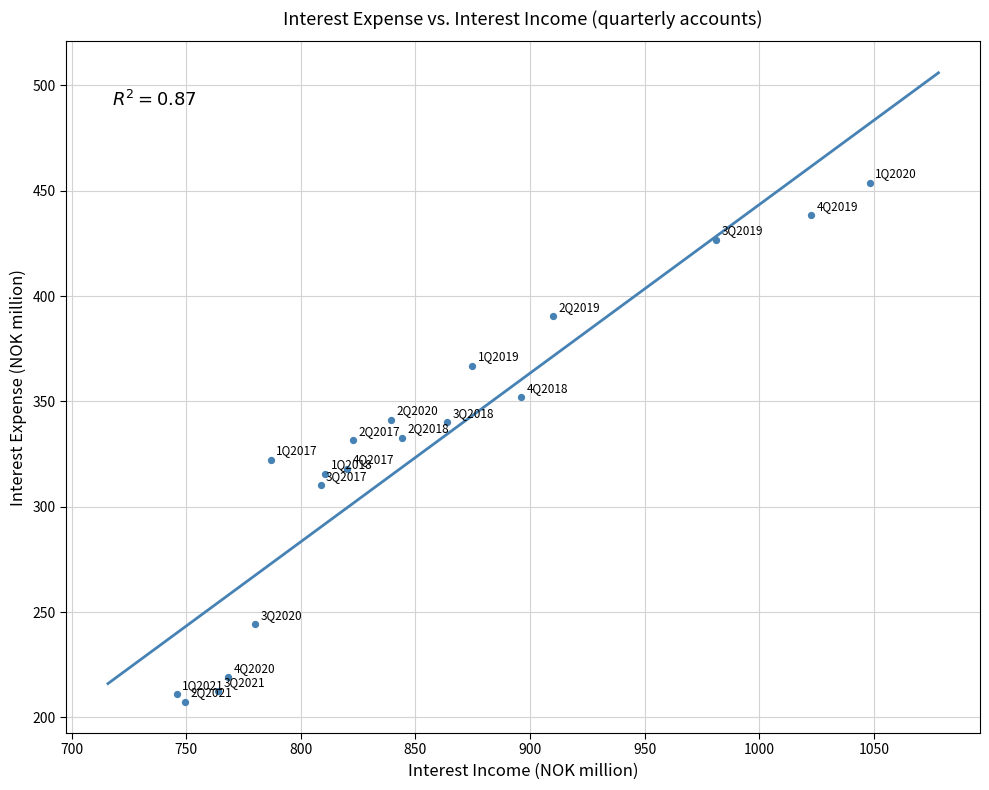

What is the range of Y values (max minus min)?

246.2